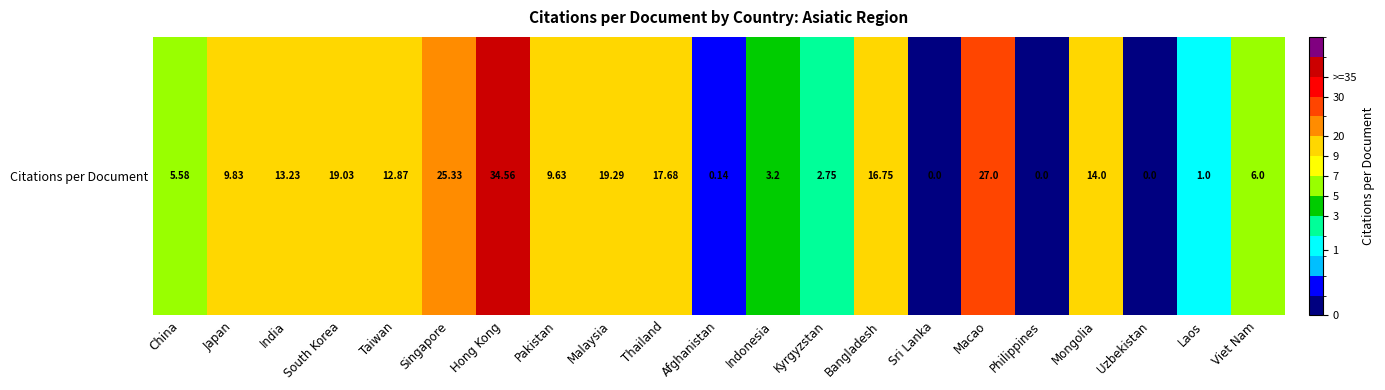

The chart shows a value of 10.5 at Sri Lanka. True or false?

False